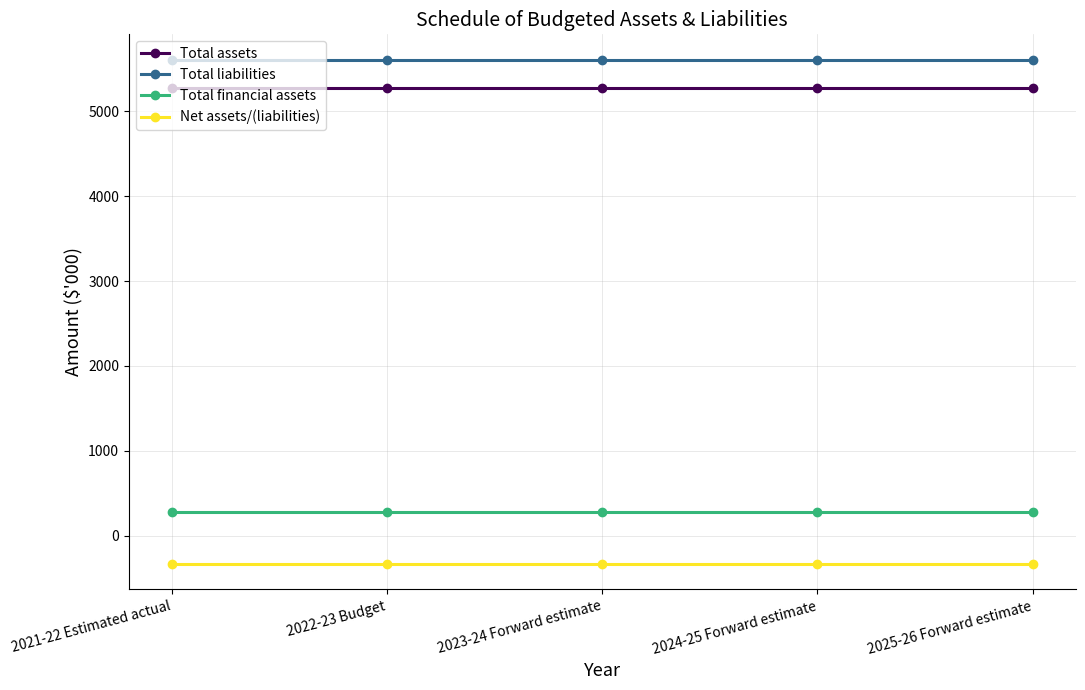

Is the value of Net assets/(liabilities) at 2021-22 Estimated actual greater than the value of Total assets at 2024-25 Forward estimate?

No